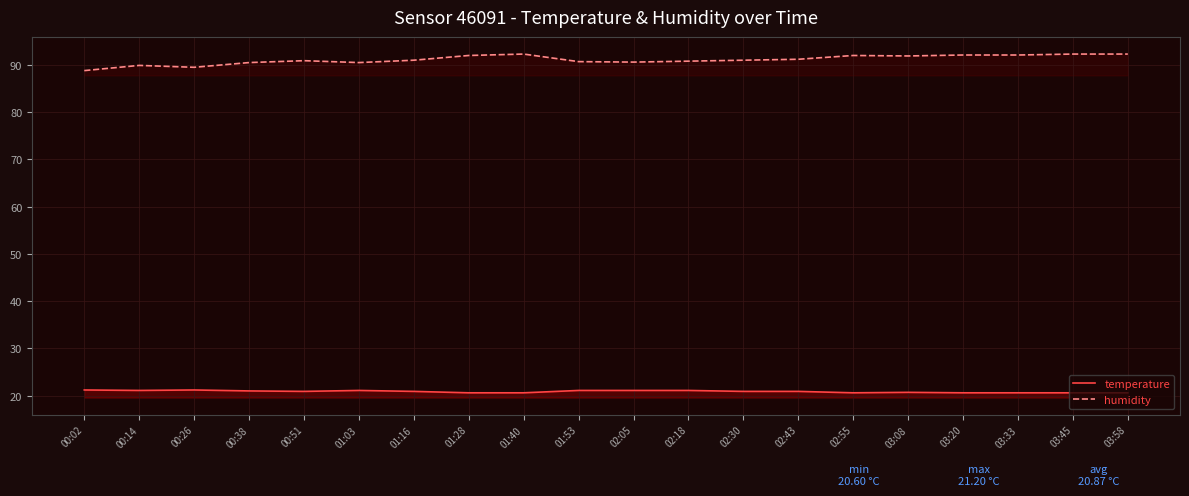

Where is the first local minimum for temperature?

00:14